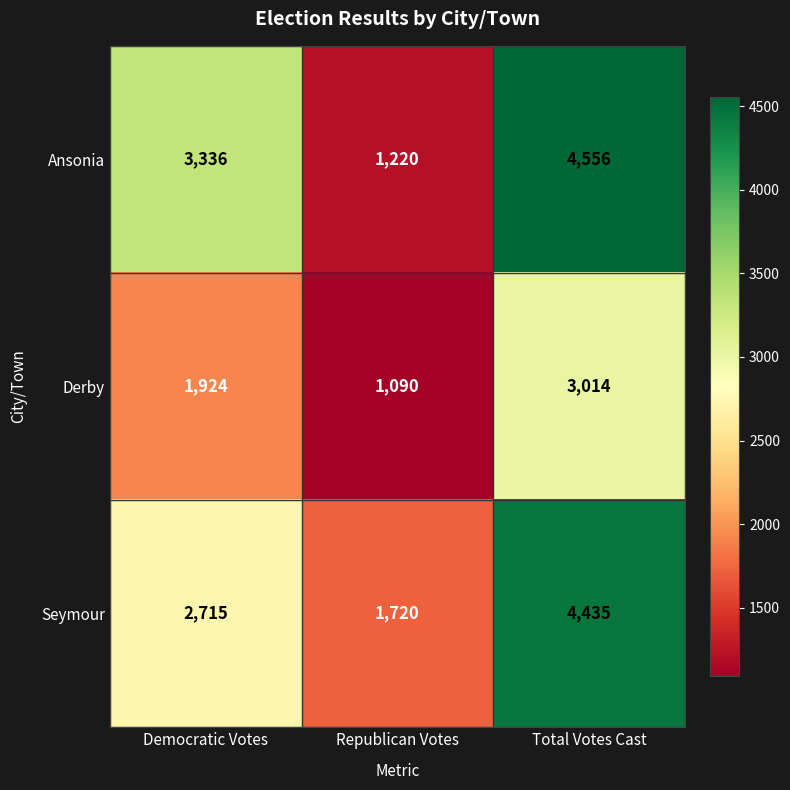

Where is Ansonia nearest to the value 2888?

Democratic Votes